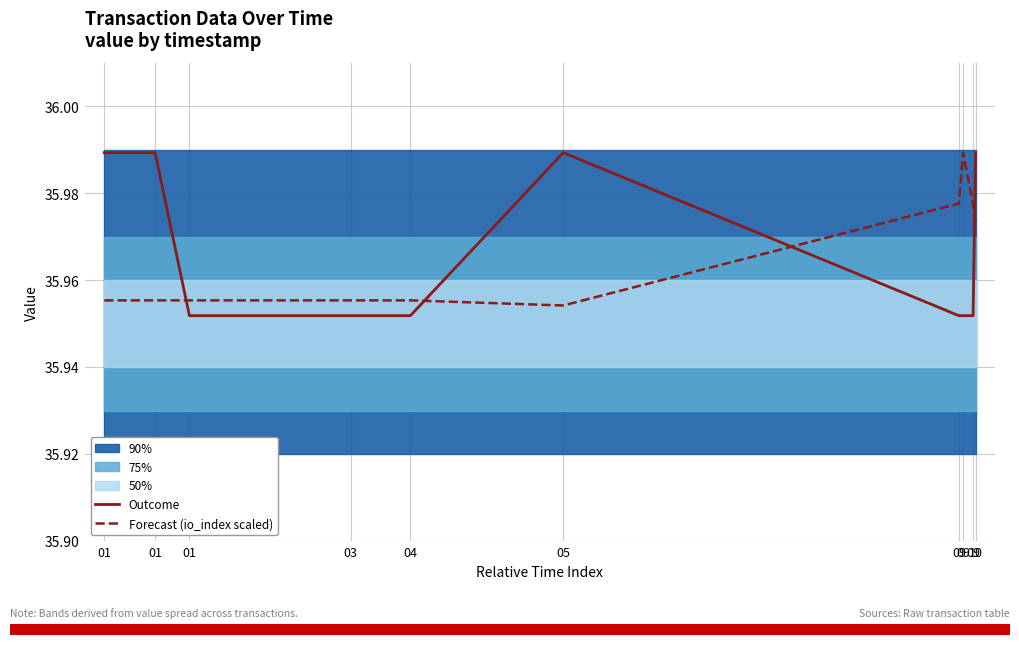

The value of Forecast (io_index scaled) at 09 is 51.7. True or false?

False